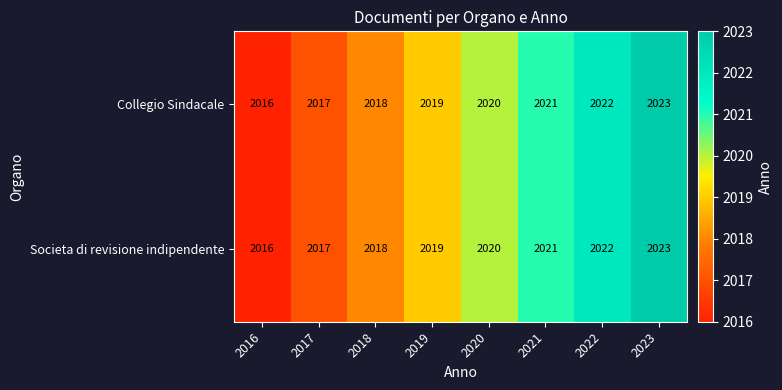

Where is Societa di revisione indipendente nearest to the value 2019?

2019